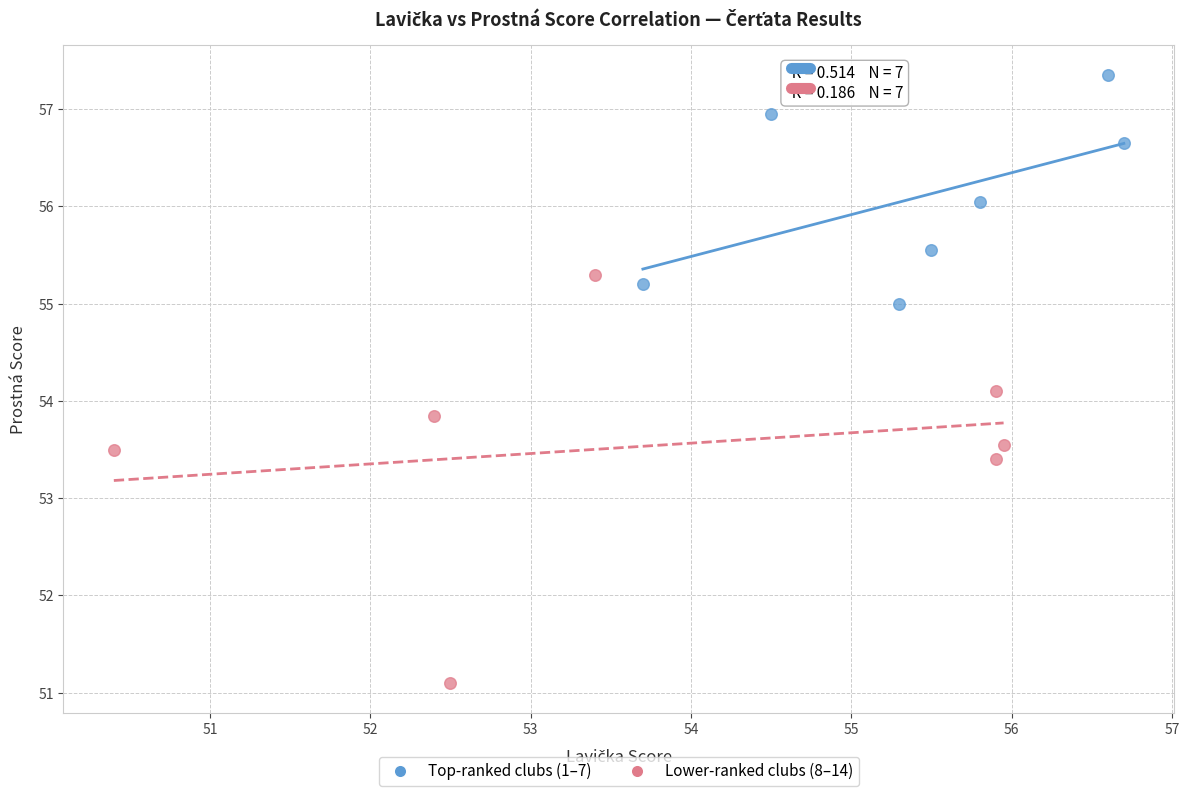

Which series reaches the maximum Y coordinate?

Top-ranked clubs (1–7)